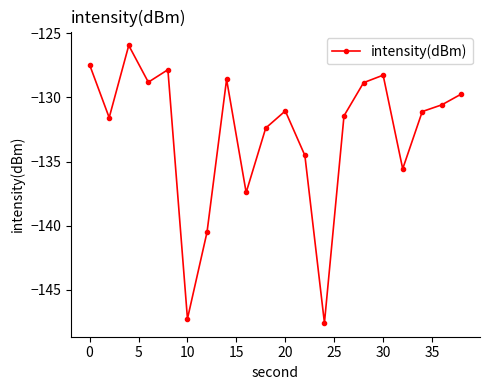

Reading left to right, transcribe all the data shown in this chart.

-127.5	-131.6	-125.9	-128.8	-127.8	-147.3	-140.5	-128.6	-137.4	-132.4	-131.1	-134.5	-147.6	-131.4	-128.8	-128.3	-135.6	-131.1	-130.6	-129.7